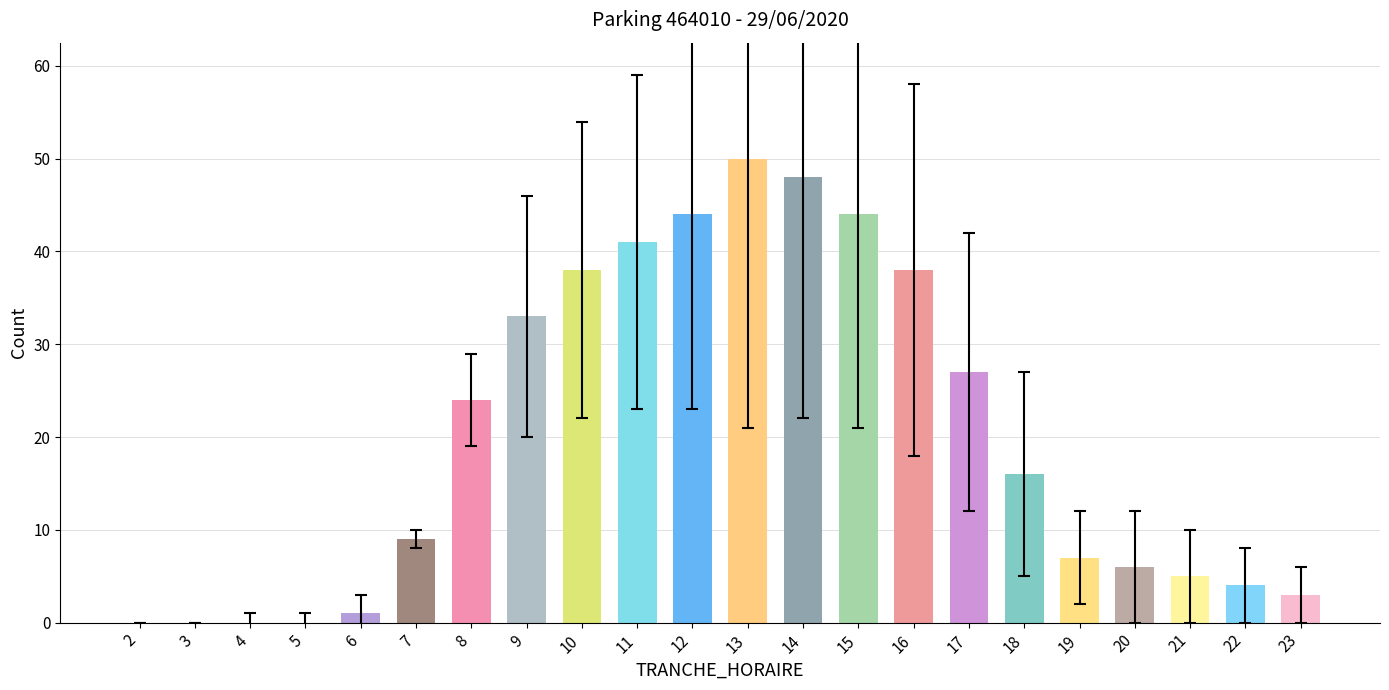

What is the difference between the second highest and minimum values in the NB_ABONNE series?

23